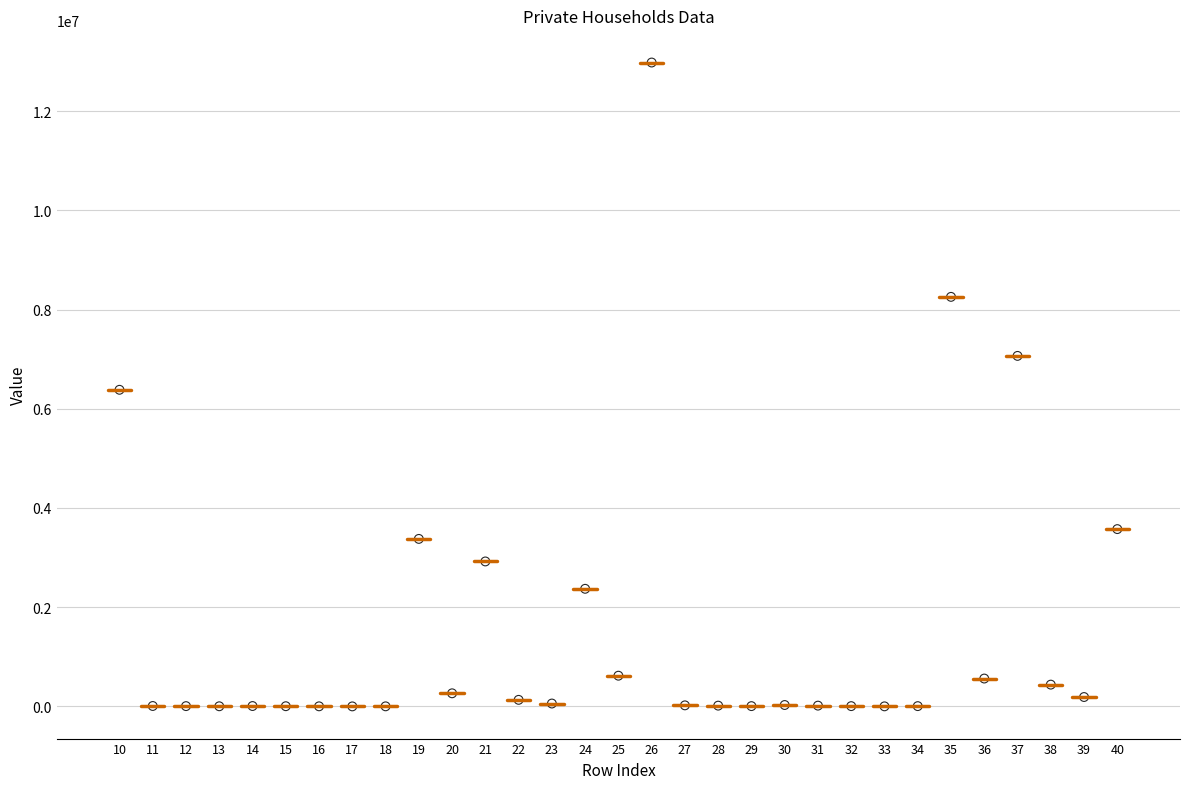

What is the range of X values (max minus min)?

30